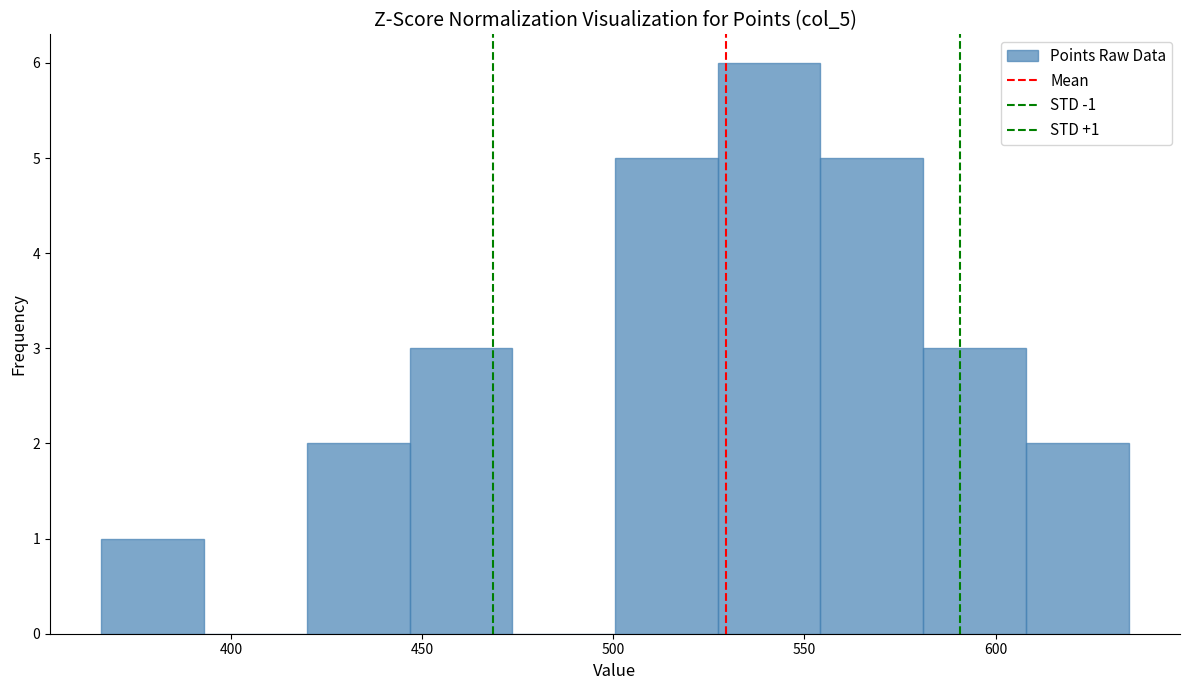

Which range on the x-axis has the tallest bar?

525 to 555